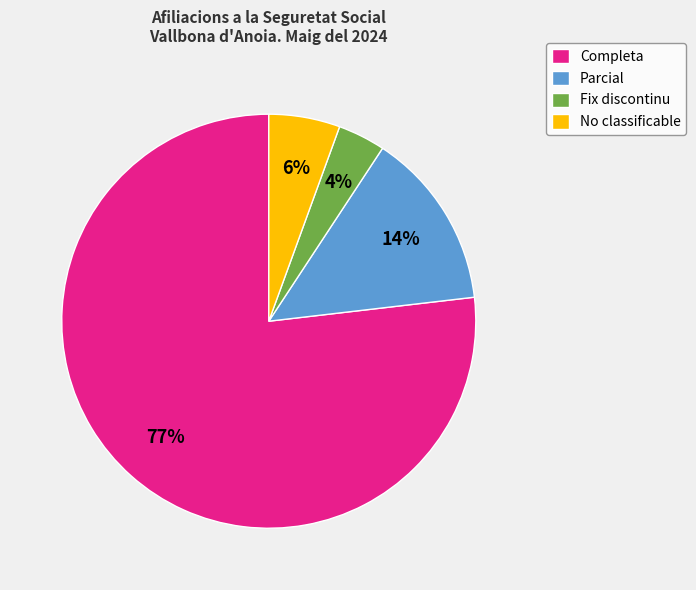

To the nearest percent, what is the average slice percentage?

25%